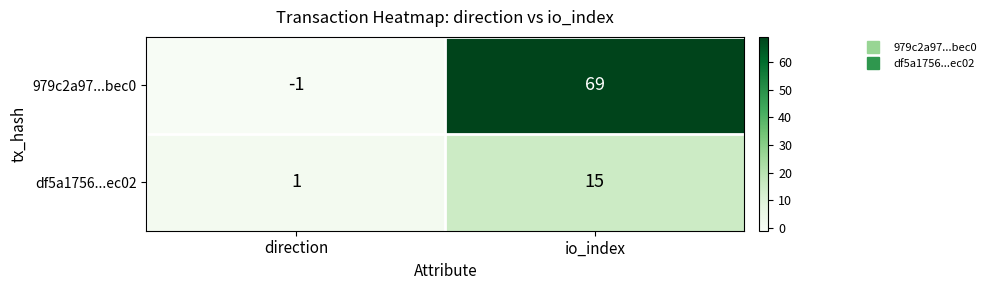

Is it true that df5a1756...ec02 equals 15 at io_index?

True